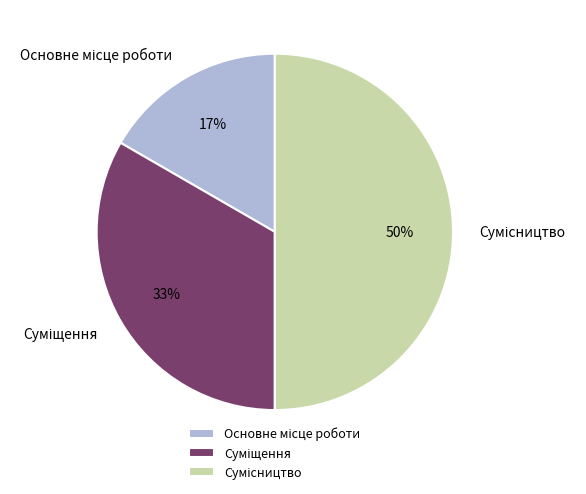

To the nearest percent, what is the difference between the largest and smallest slice percentages?

33%